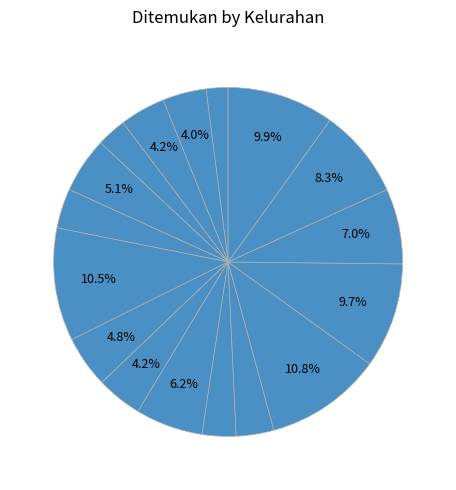

Count the number of slices in the pie.

17